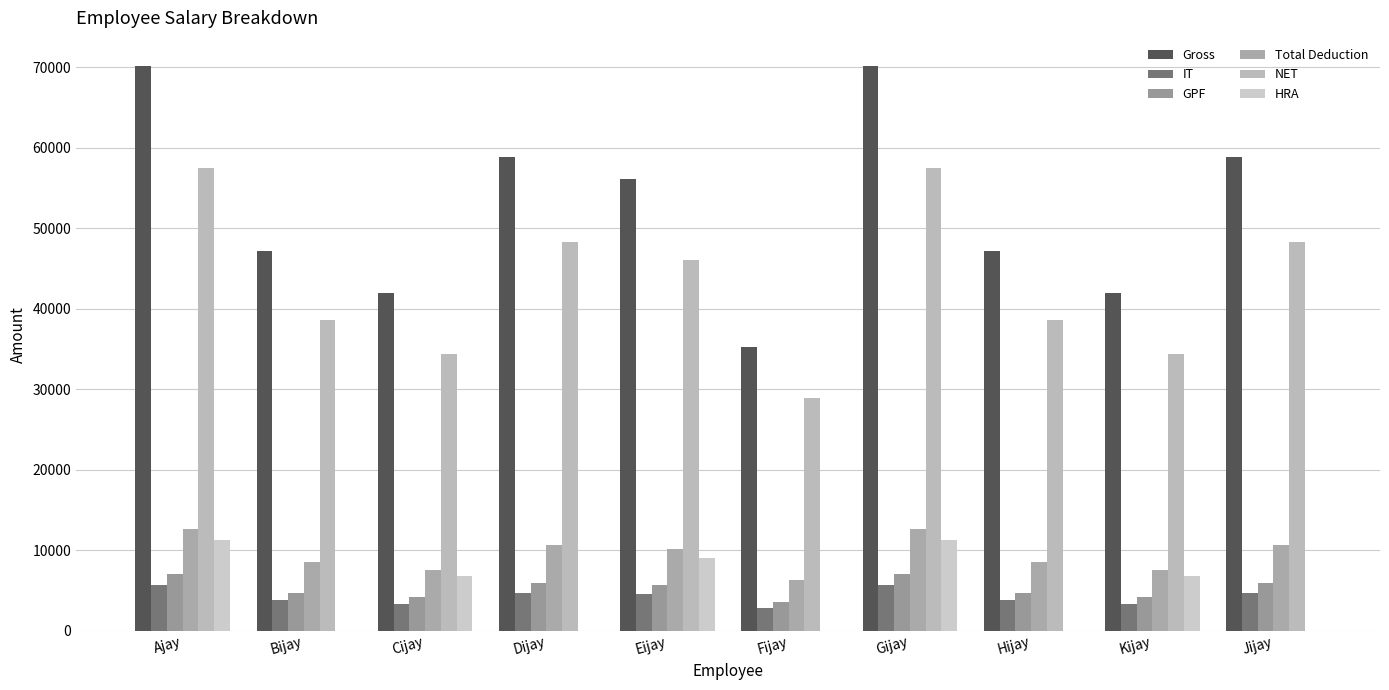

Which series has the largest total across all categories?

Gross